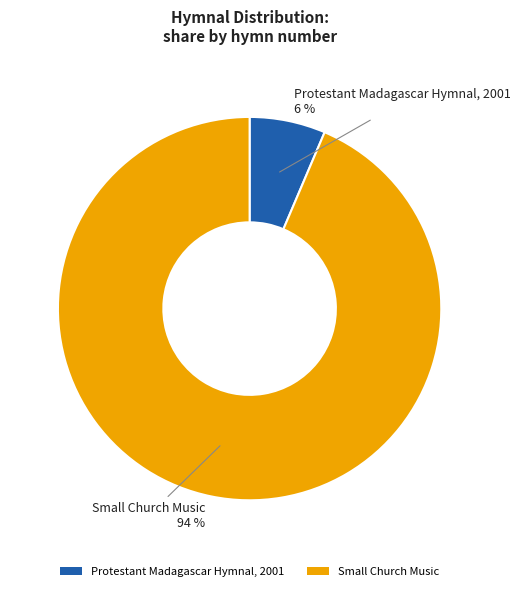

Which has a higher value, Small Church Music or Protestant Madagascar Hymnal, 2001?

Small Church Music